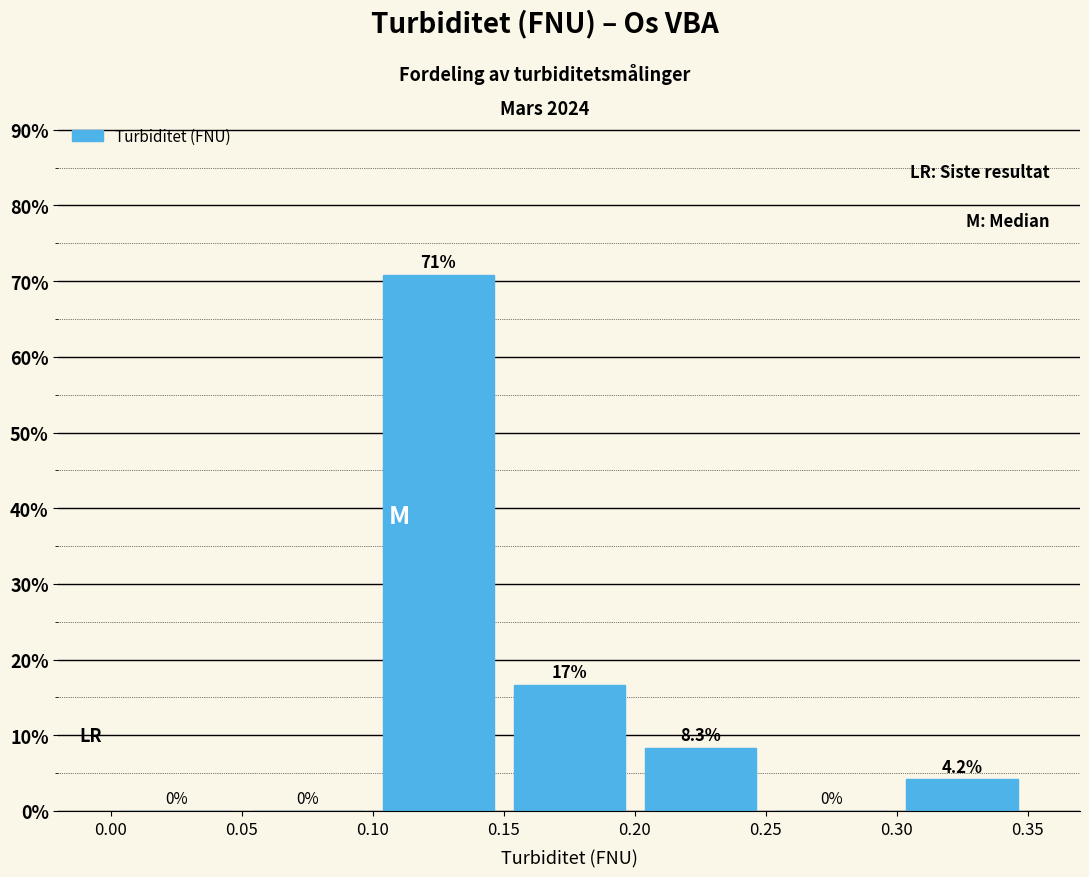

Over which range of the x-axis is the bar tallest?

0.10 to 0.15